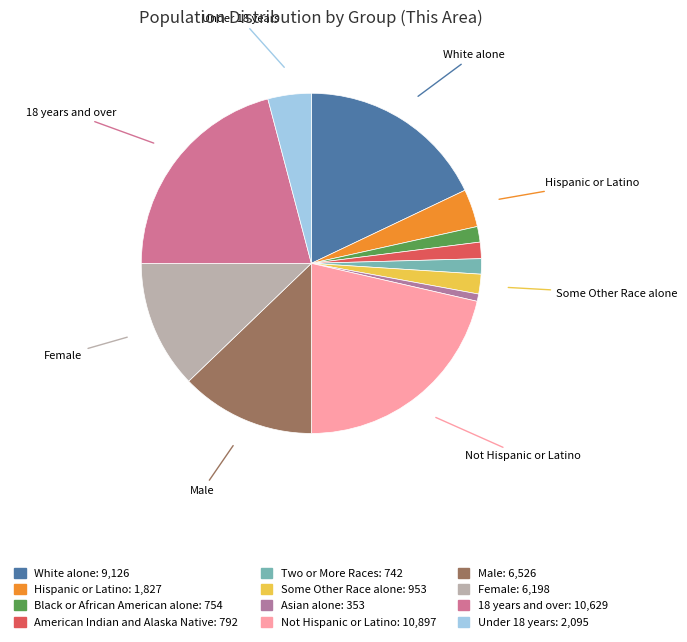

What is the largest slice in the pie chart?

Not Hispanic or Latino